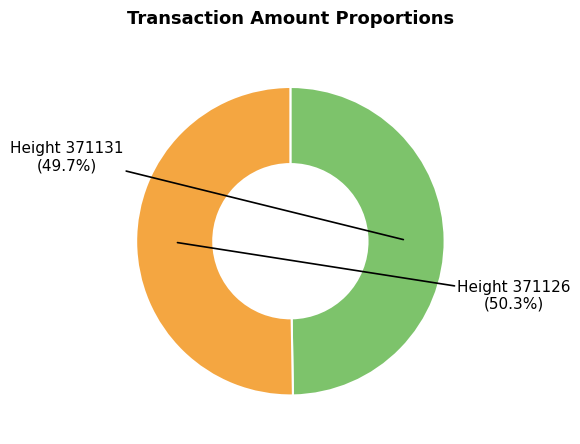

Rank the categories by value from lowest to highest.

371131, 371126